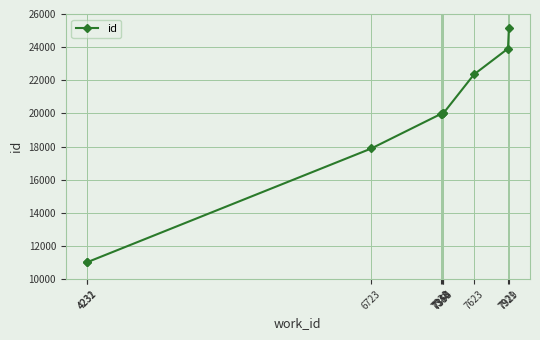

What is the difference between the maximum and minimum values?

14139